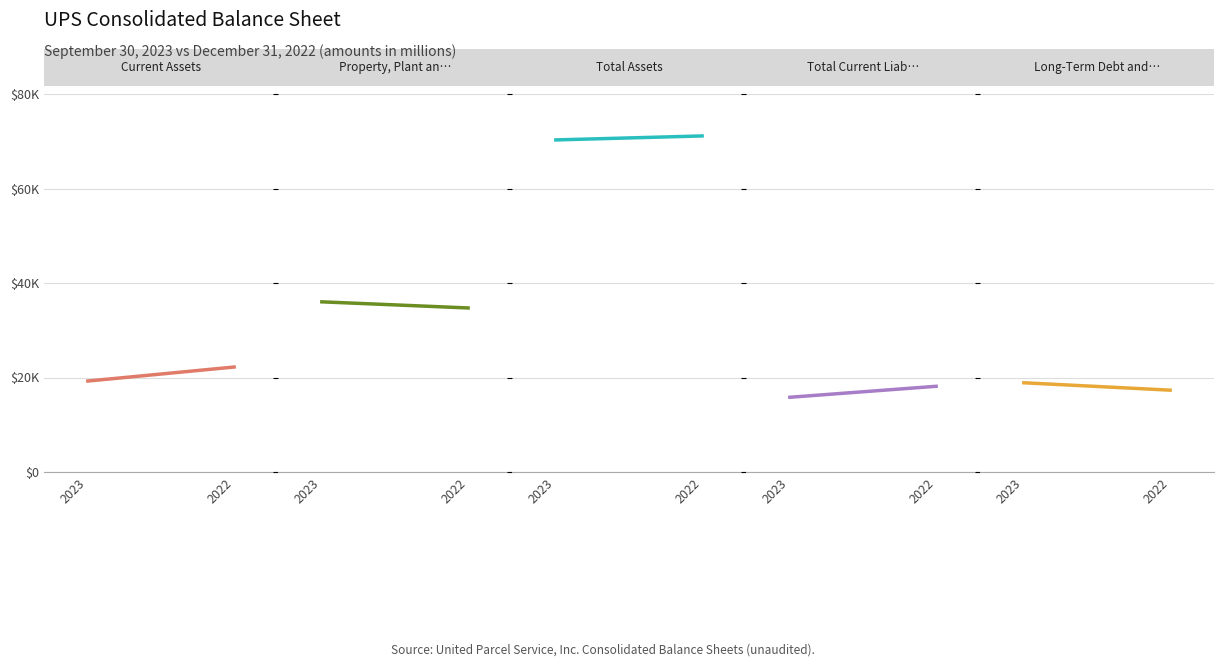

What is the sum of all Total Assets values?

141405